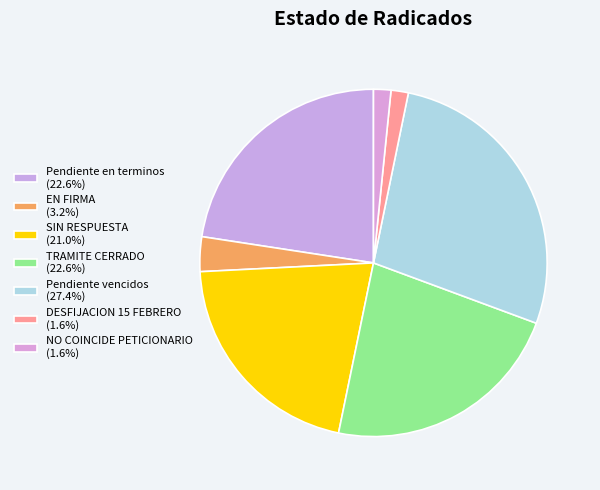

What is the change in value from SIN RESPUESTA to Pendiente vencidos?

+4